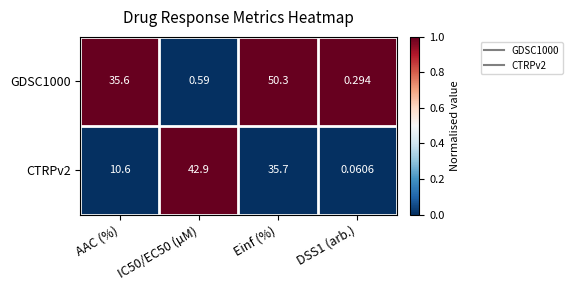

At which category is the sum across all series the highest?

Einf (%)